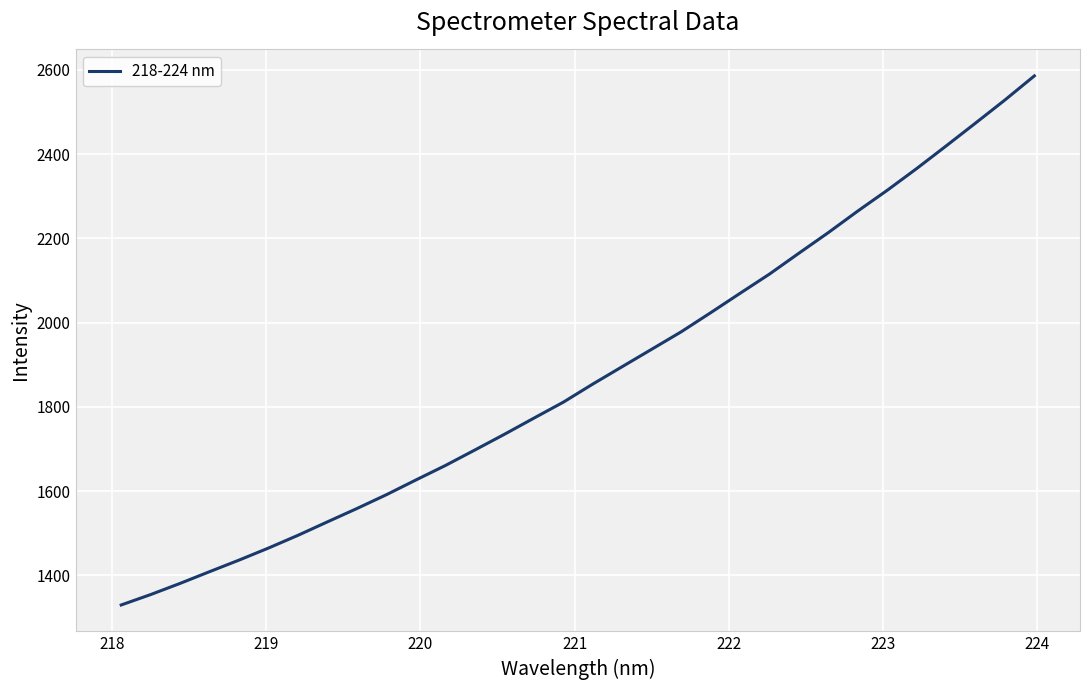

What is the difference between the maximum and minimum values?

1255.5